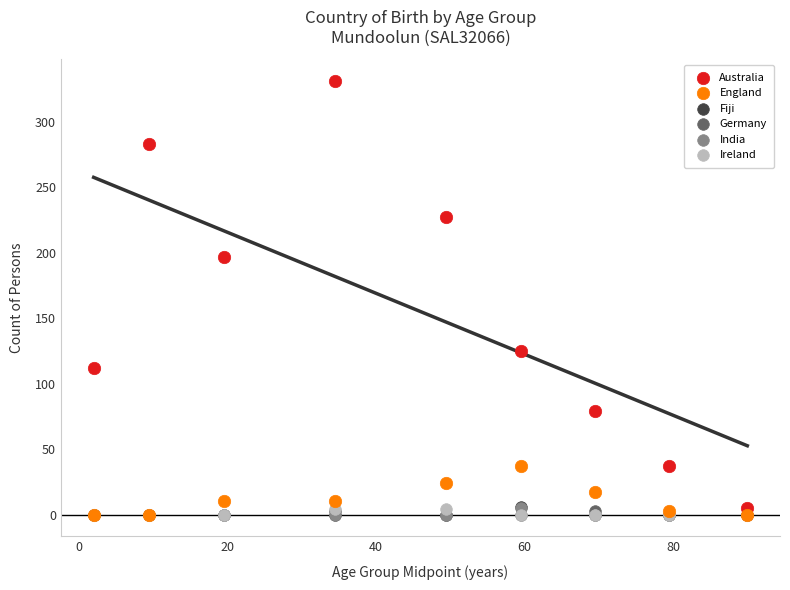

Which series has the widest spread of Y values?

Australia